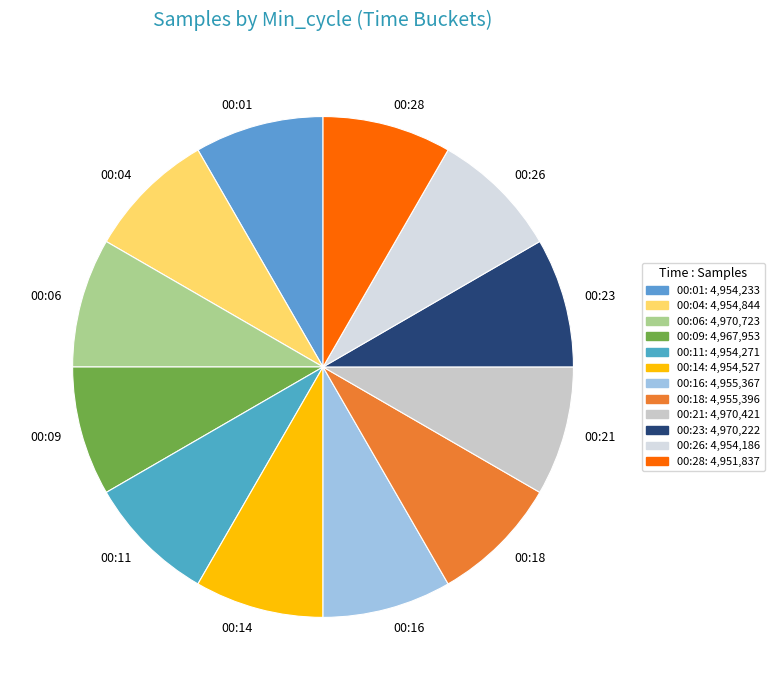

Approximately how many times larger is the value at 00:21 compared to 00:04?

1.0